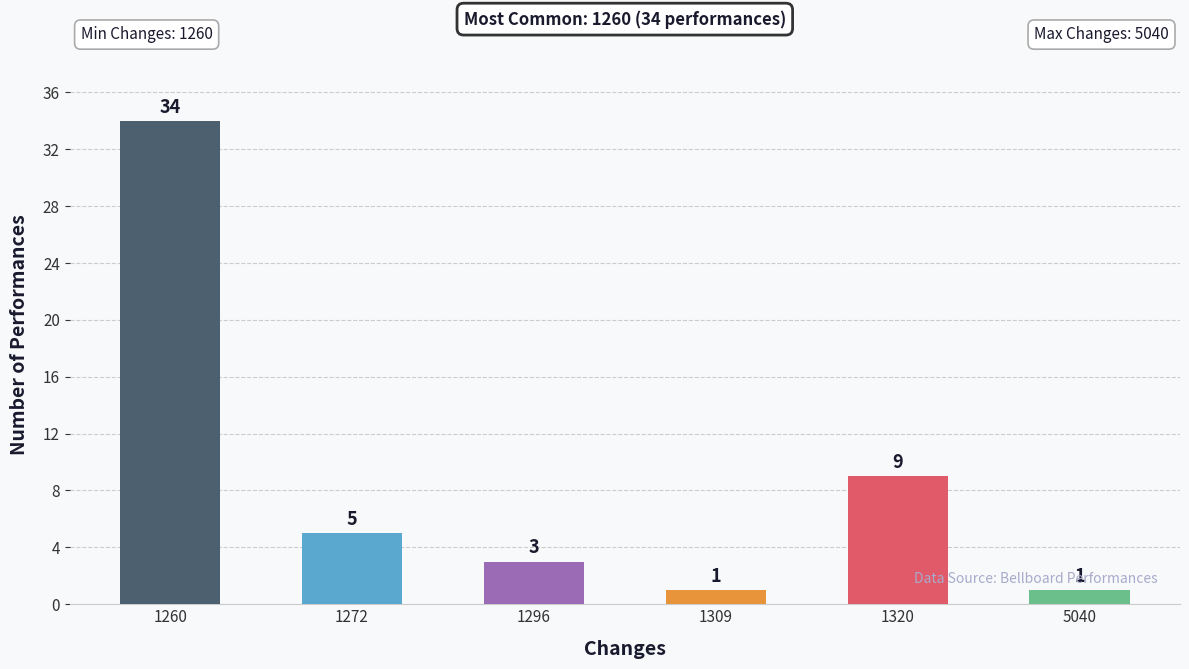

What is the approximate value at 1260, to the nearest 10?

30